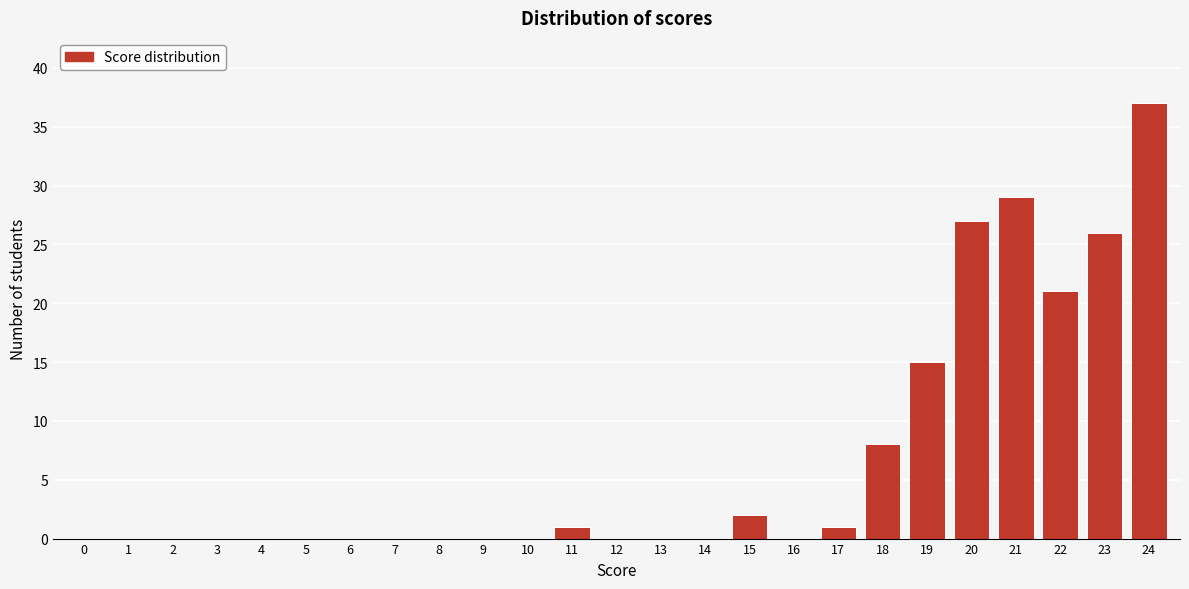

Reading left to right, extract all data points from this chart.

0=0	1=0	2=0	3=0	4=0	5=0	6=0	7=0	8=0	9=0	10=0	11=1	12=0	13=0	14=0	15=2	16=0	17=1	18=8	19=15	20=27	21=29	22=21	23=26	24=37